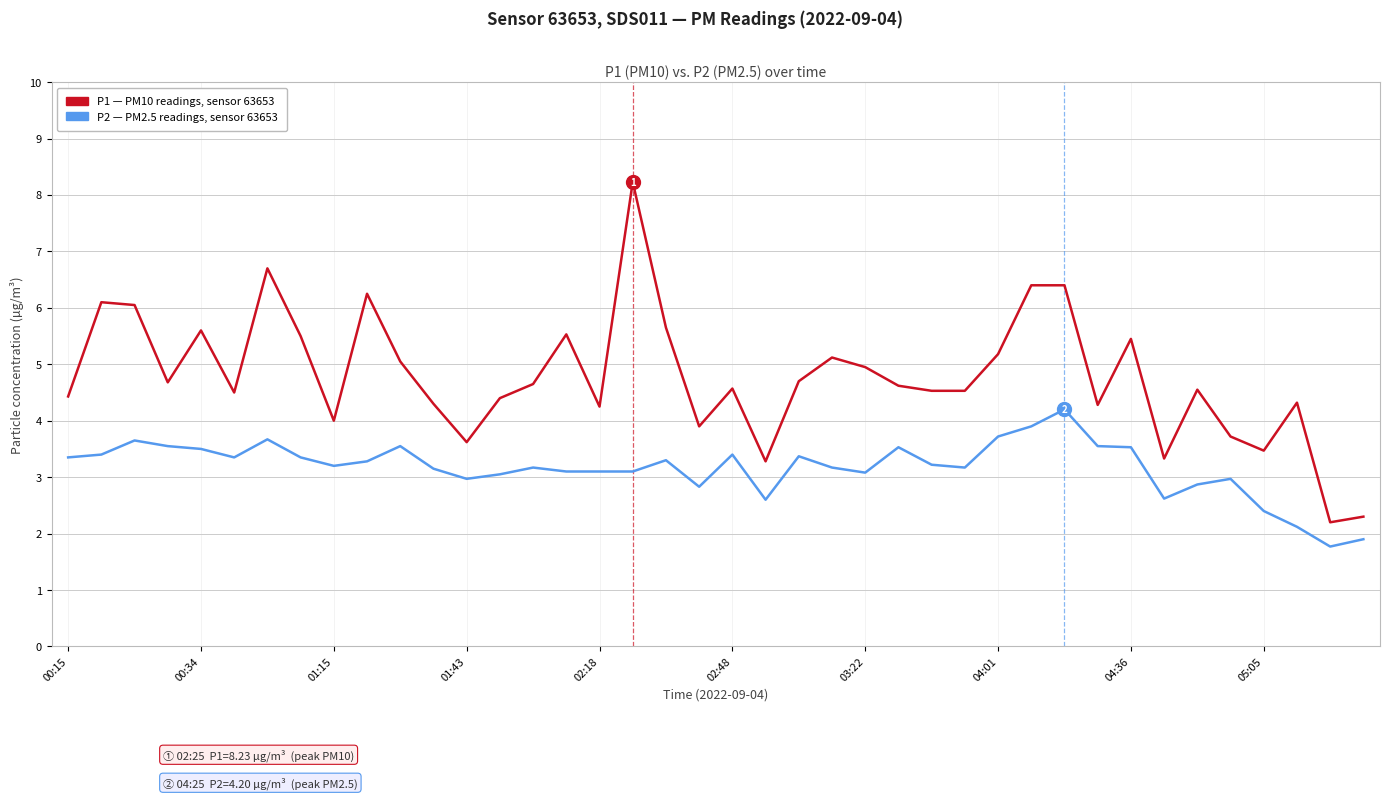

What is the greatest value displayed?

8.2